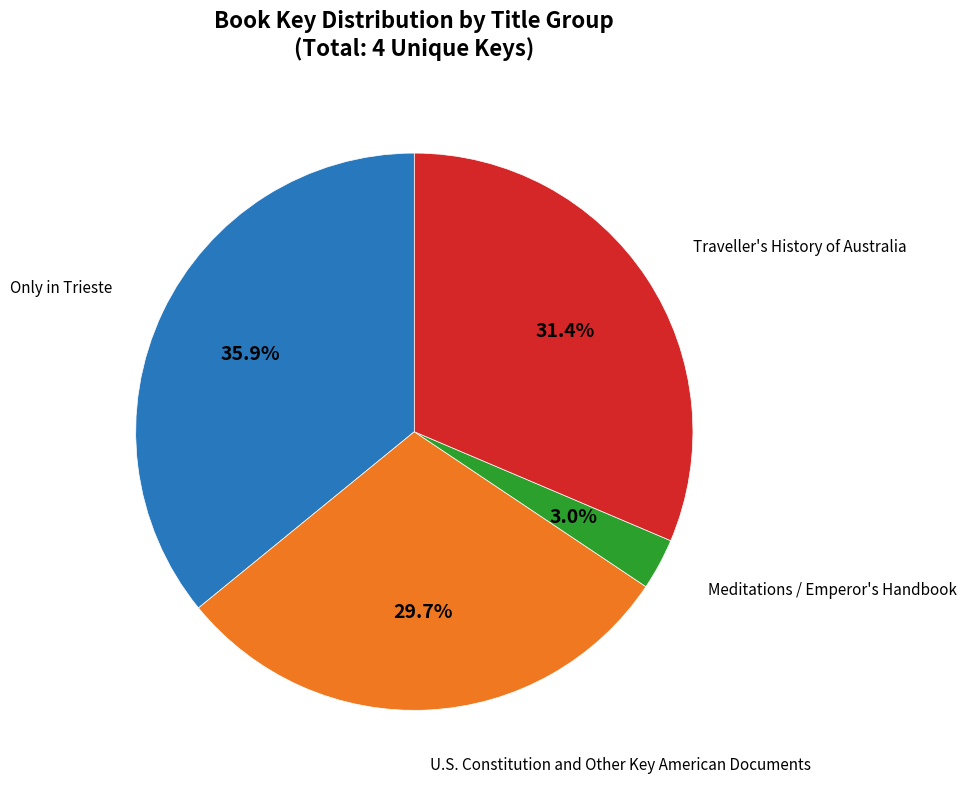

Is there any slice that represents more than half of the pie?

No